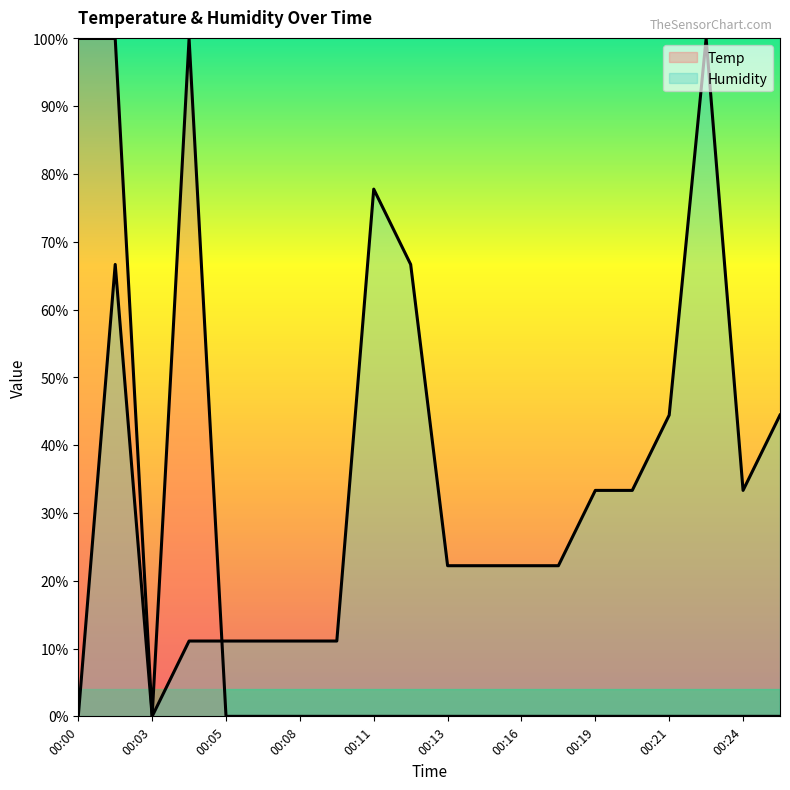

Where is Humidity nearest to the value 50?

00:21